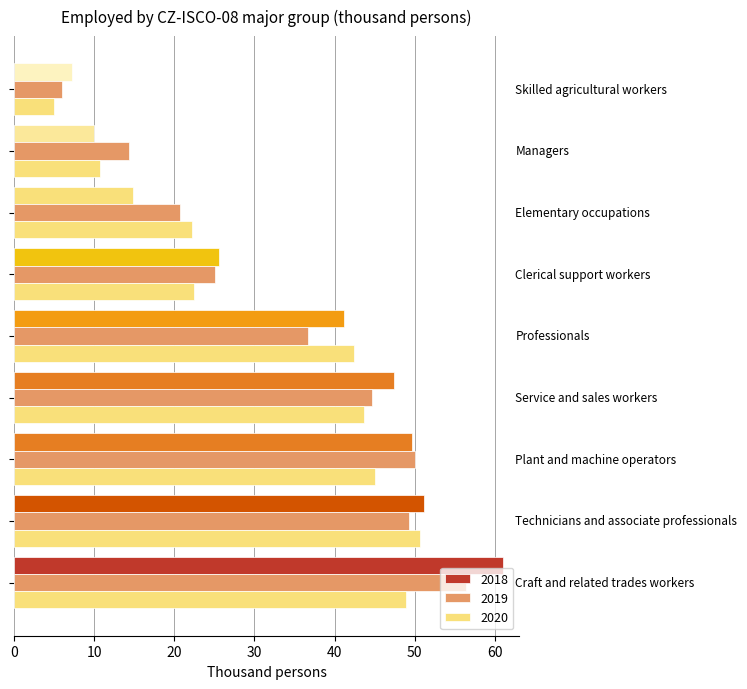

How many values in the 2019 series exceed 36?

5